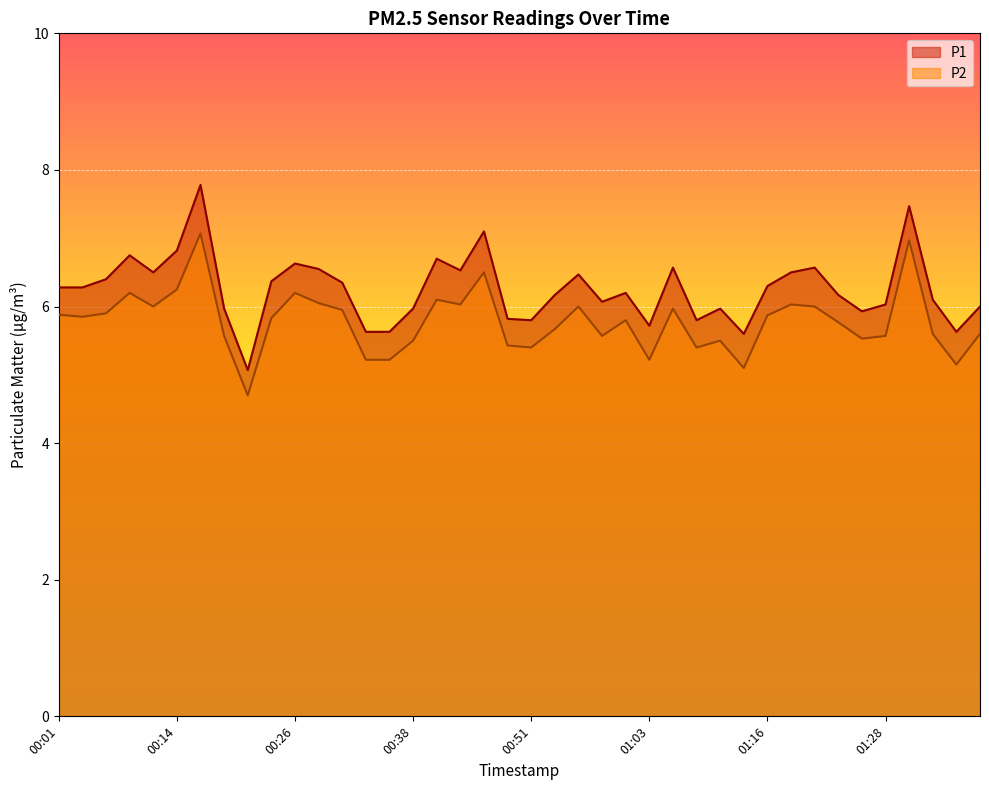

How many lines are shown in the chart?

2